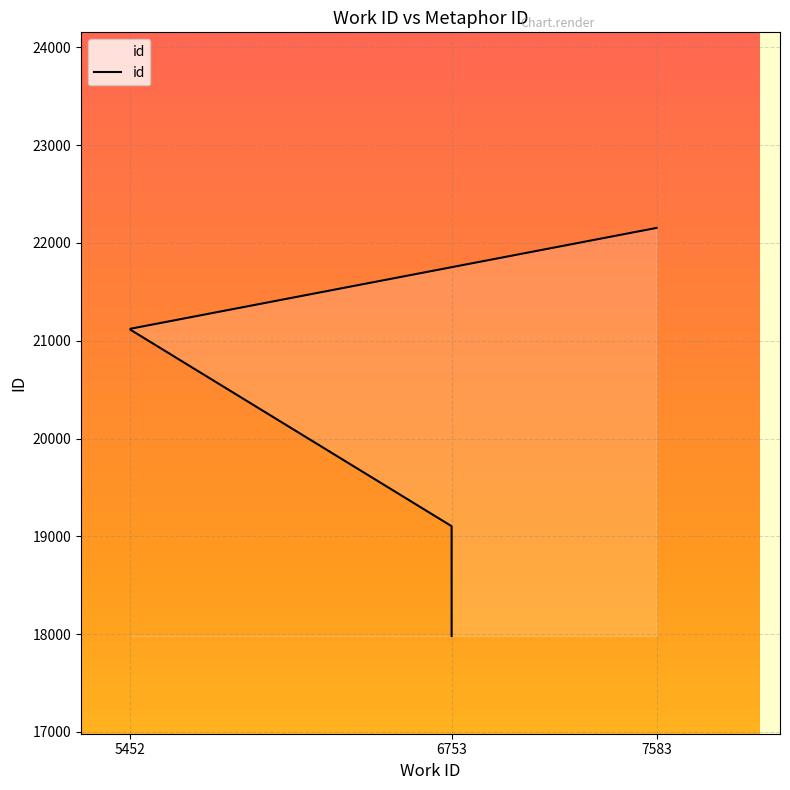

What is the smallest value displayed?

17982